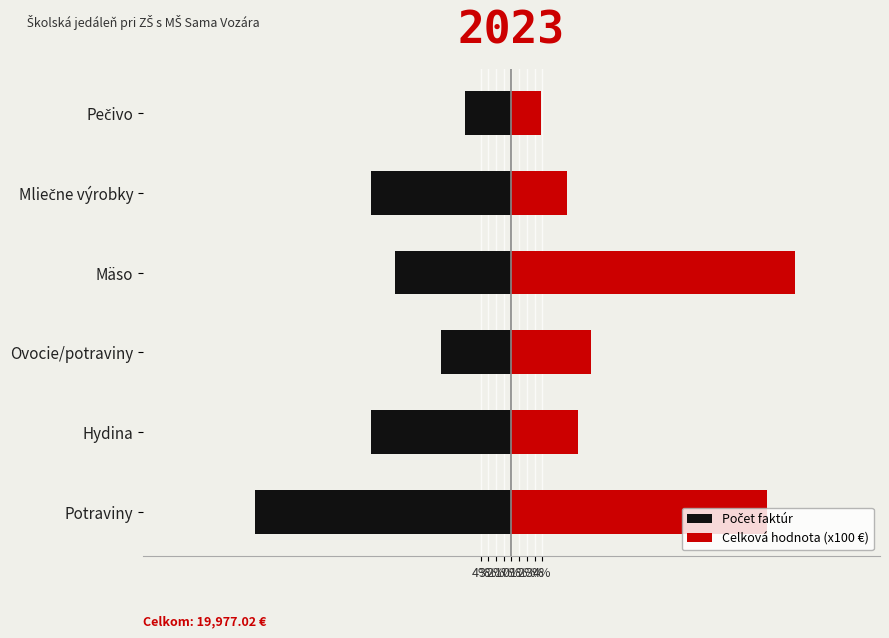

Which series has the largest total across all categories?

Celková hodnota (x100 €)